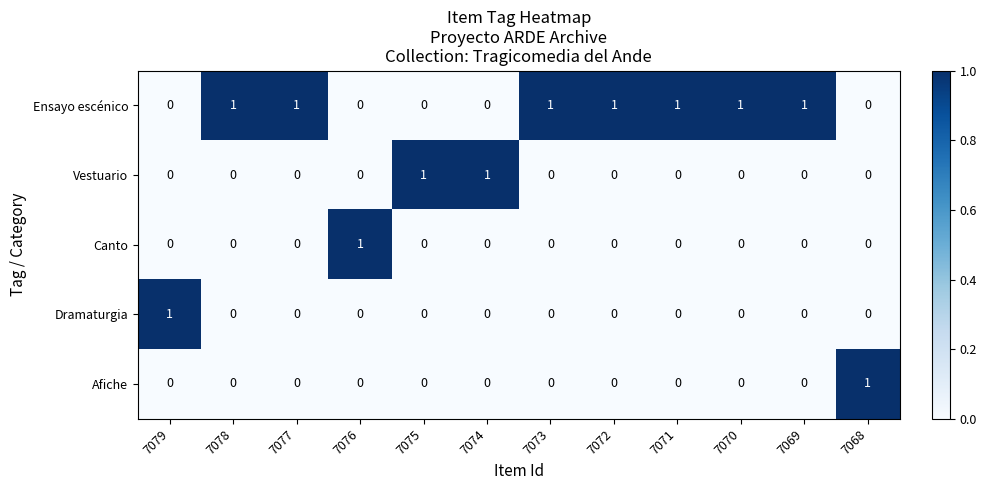

The Dramaturgia series shows 0 at 7076. True or false?

True